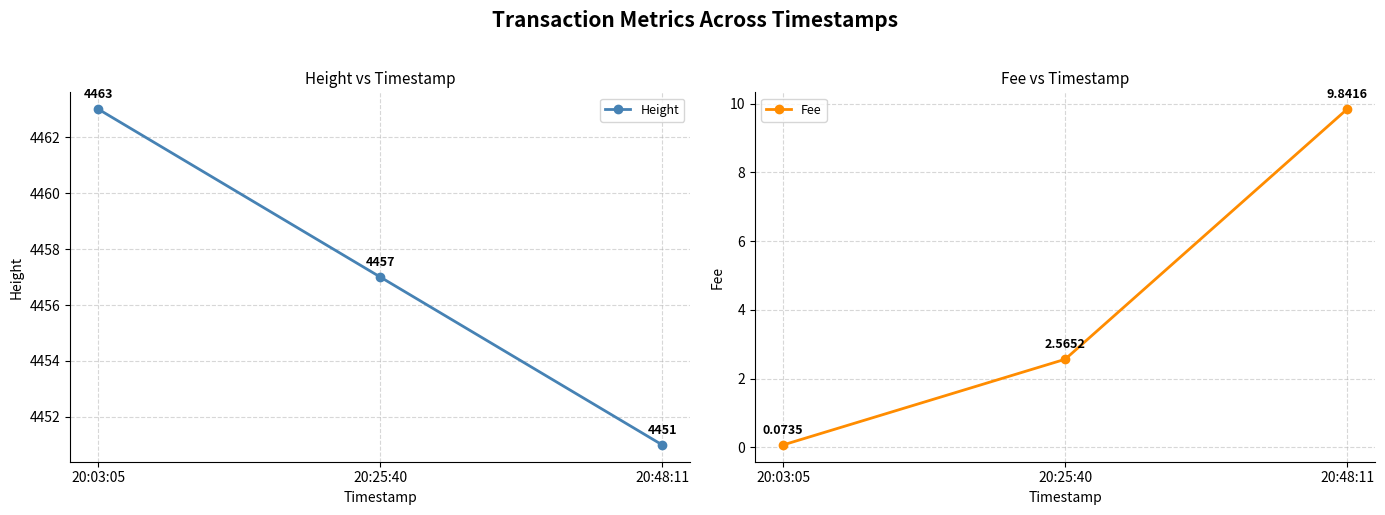

What is the total value across all series at 20:03:05?

4463.1